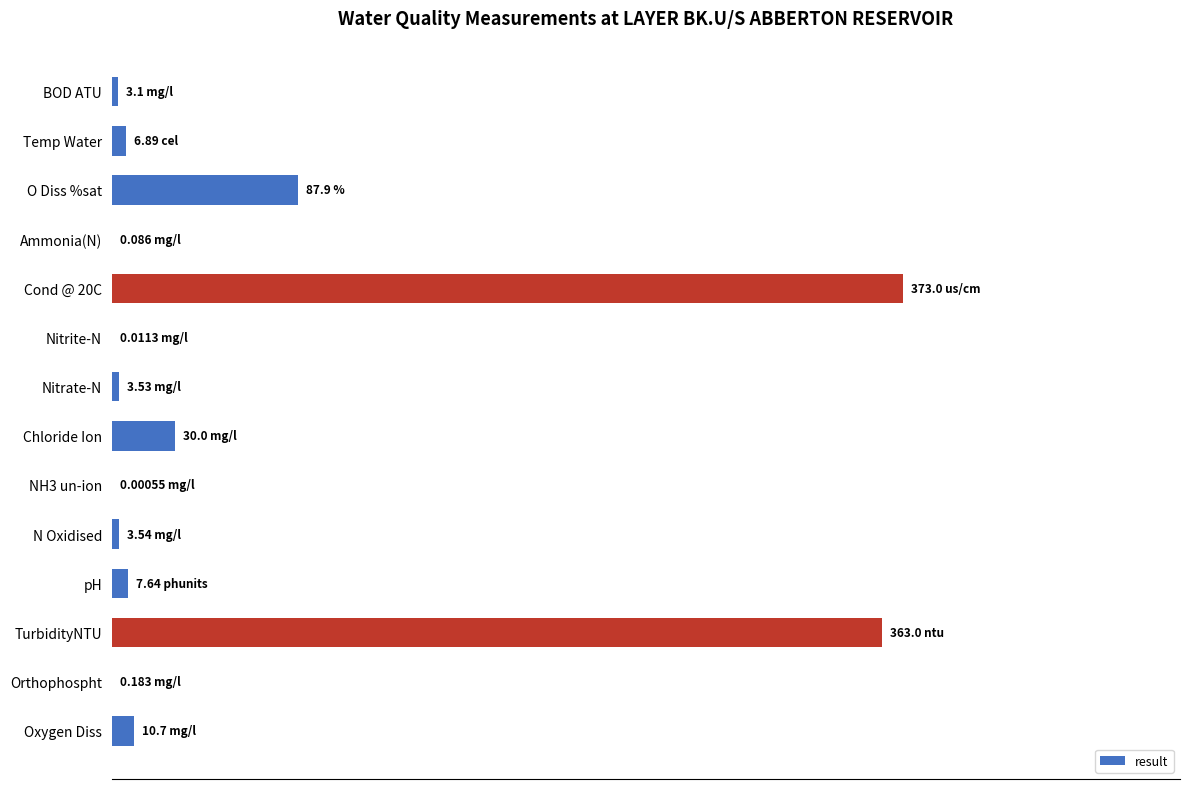

How many bars are there in total?

14